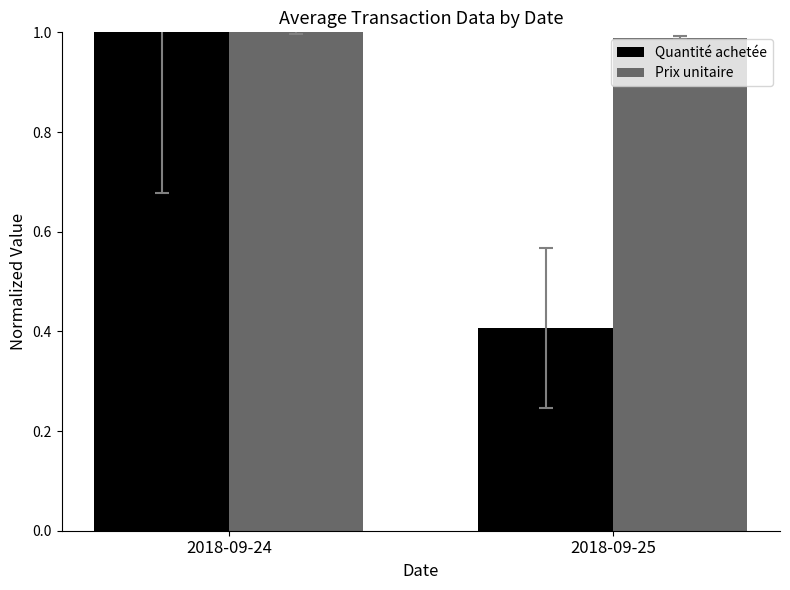

Are the bars grouped side by side (vs. stacked)?

Yes